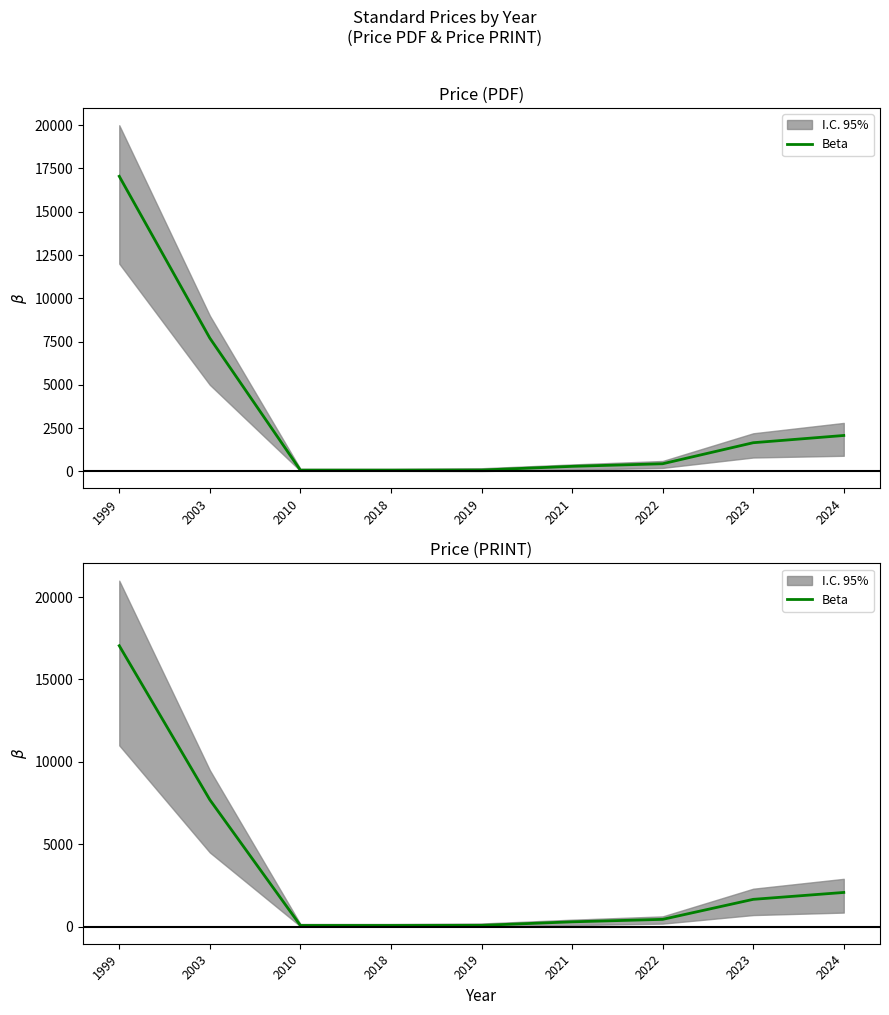

Reading right to left, transcribe all the data shown in this chart.

2073.5	1655.0	440.0	290.0	76.0	69.0	69.0	7700.0	17050.0